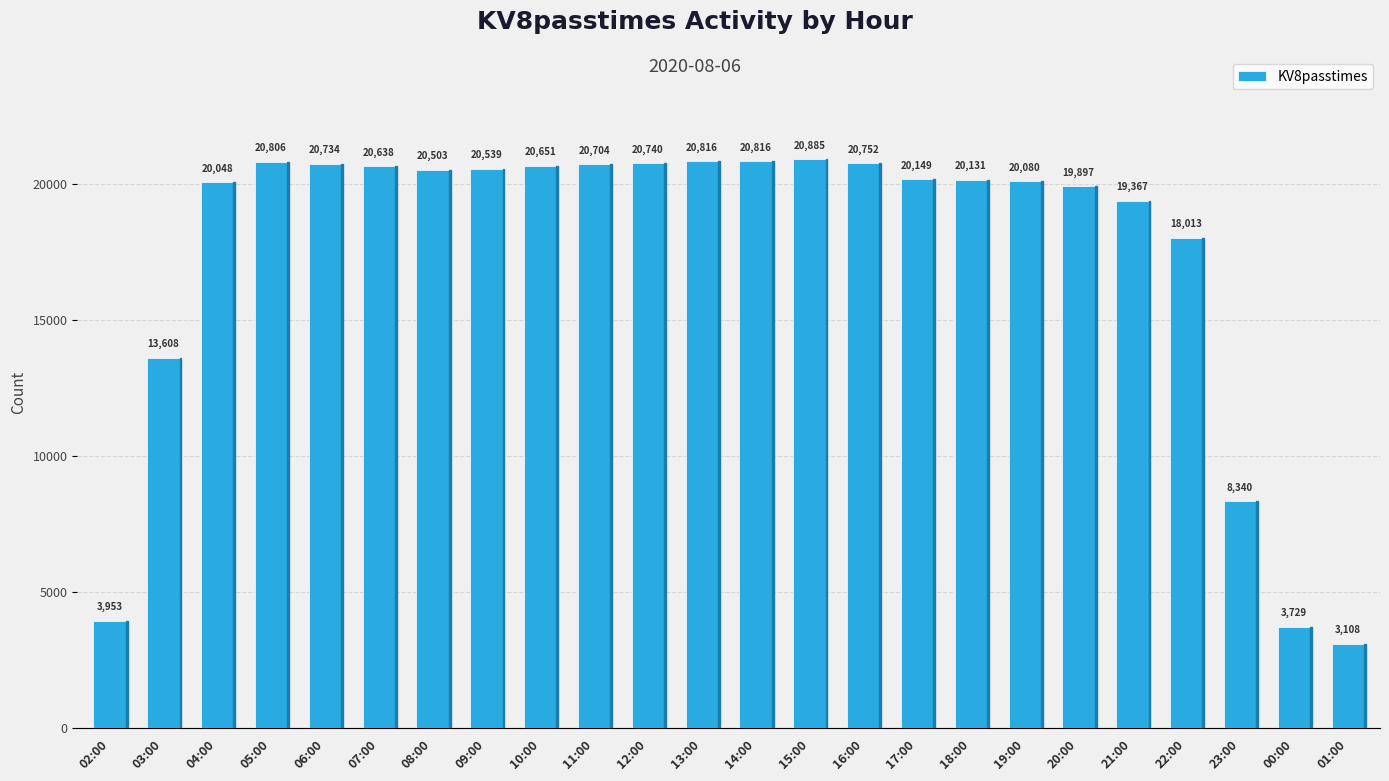

What is the label of the 4th bar from the right?

22:00